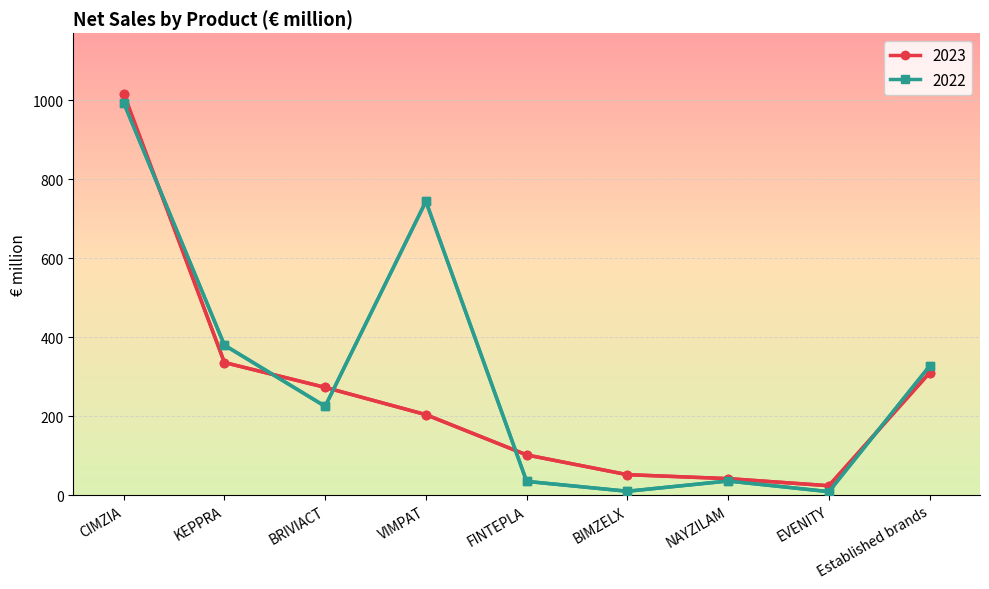

Where do 2023 and 2022 first cross each other?

CIMZIA and KEPPRA